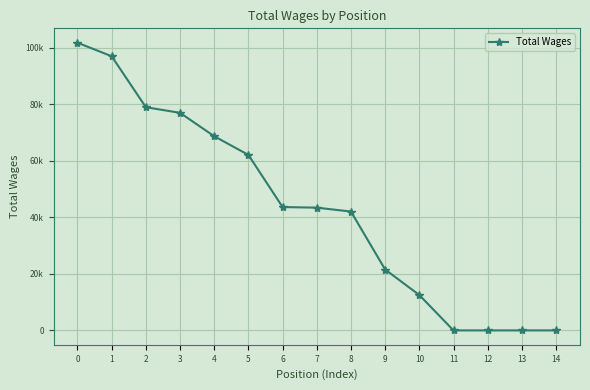

What is the maximum value shown in the chart?

101806